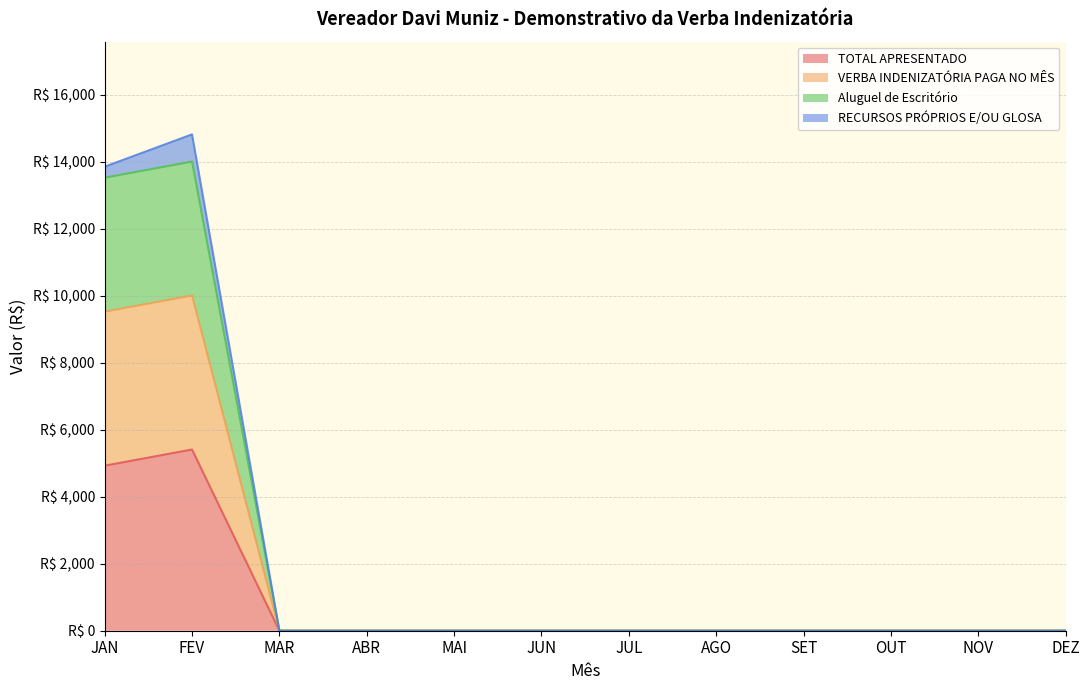

How many positive values does the Aluguel de Escritório series have?

2